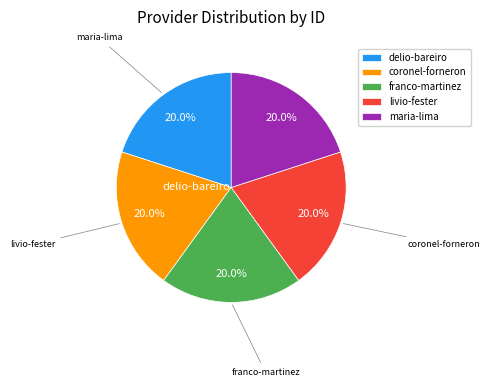

Does coronel-forneron account for over 50% of the chart?

No